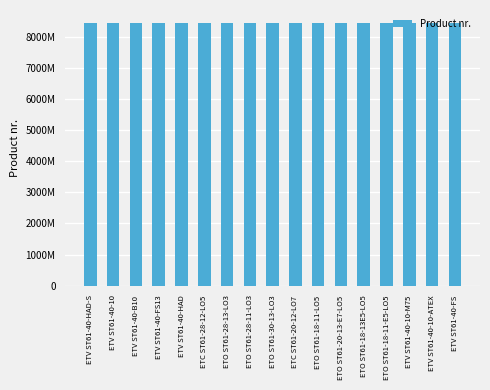

At which label does the data first exceed 8433231012?

ETO ST61-28-13-LO3